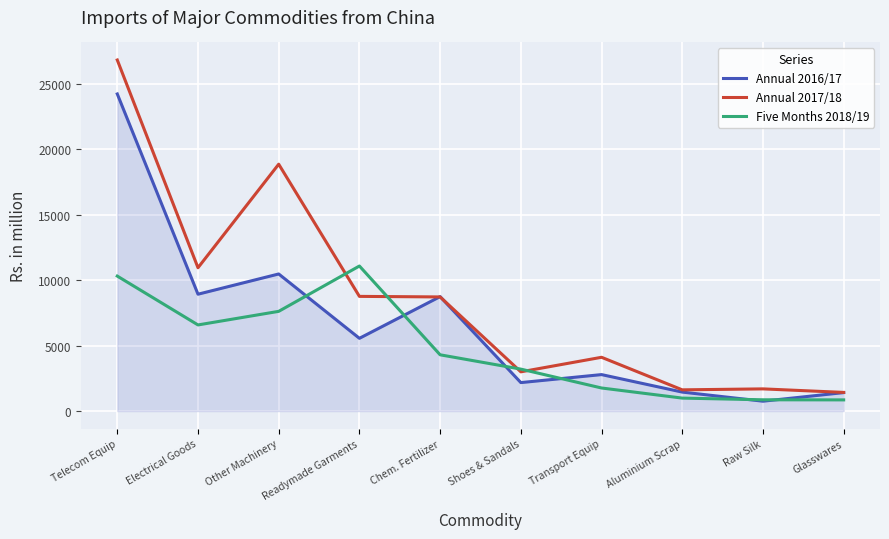

True or false: Five Months 2018/19 has a value of 2532.4 at Electrical Goods.

False